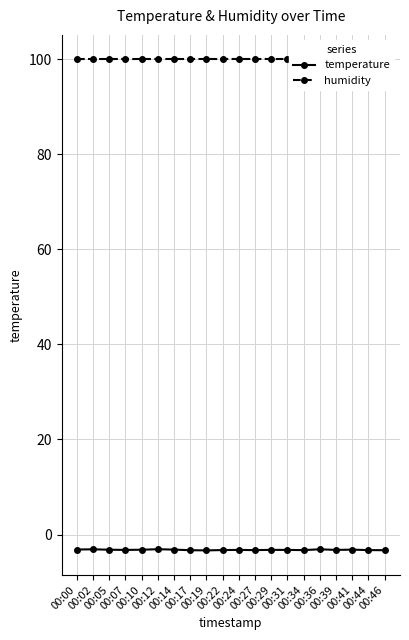

Which series has the widest spread of values?

temperature